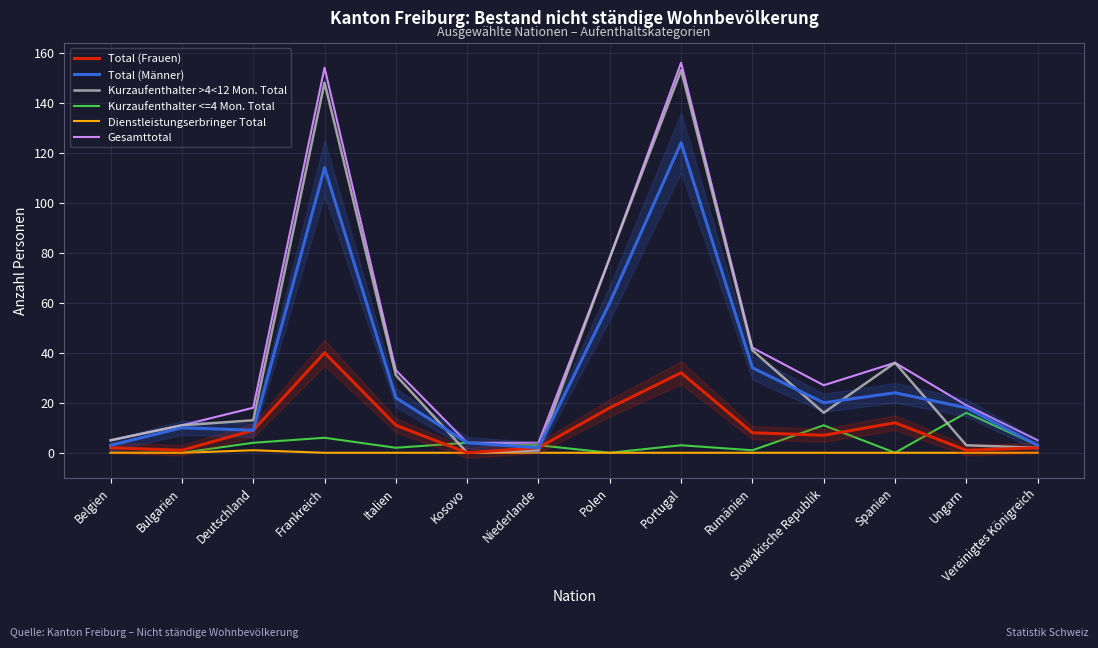

Between Kosovo and Vereinigtes Königreich, which is larger?

Vereinigtes Königreich